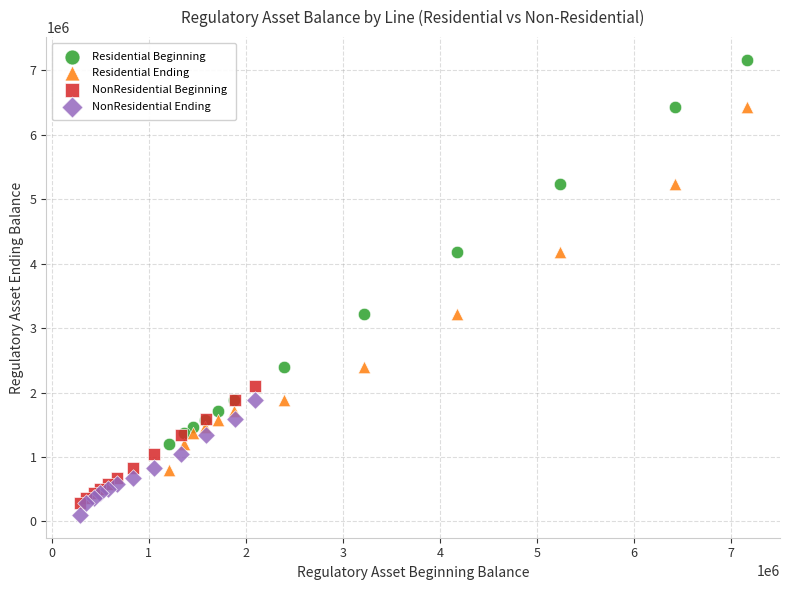

What are all the series names shown in the legend?

Residential Beginning, Residential Ending, NonResidential Beginning, NonResidential Ending